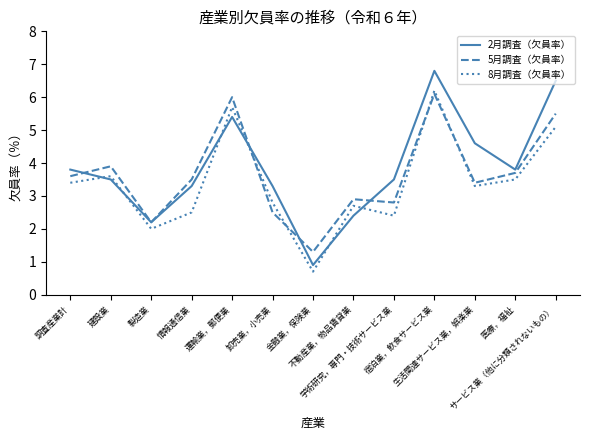

At which category does 8月調査（欠員率） reach its first local valley?

製造業